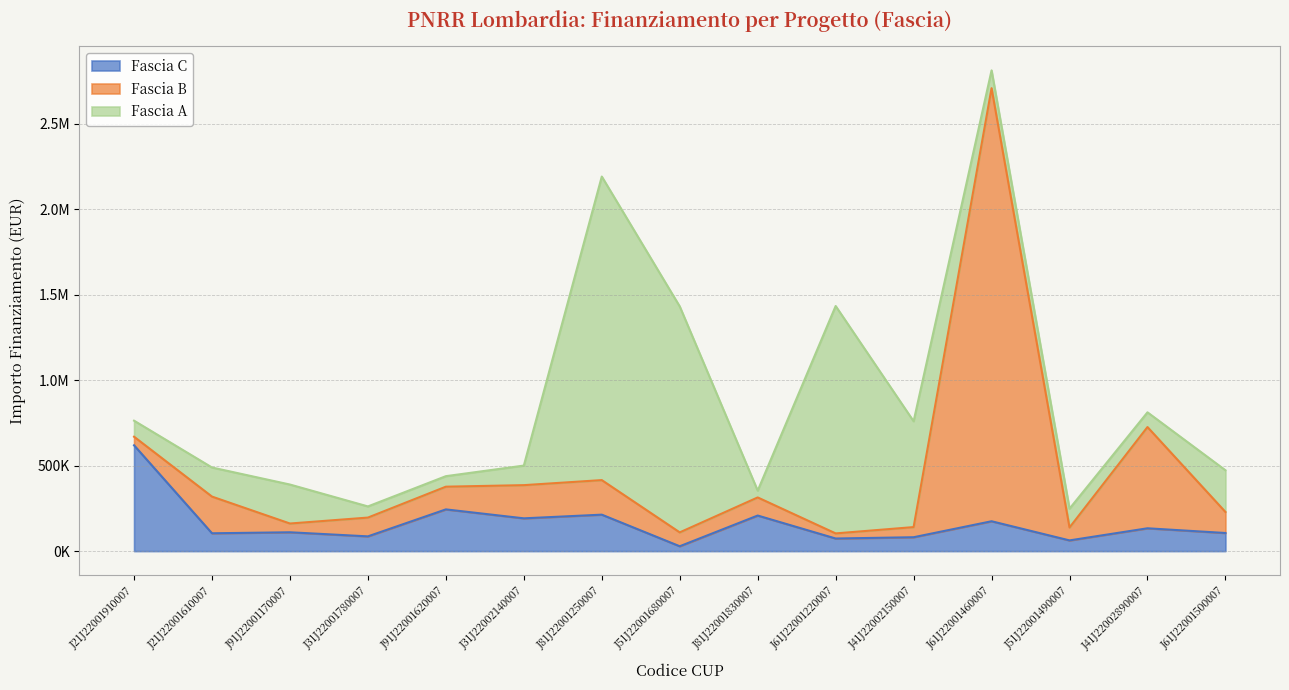

How many intersections are there between Fascia C and Fascia B?

9